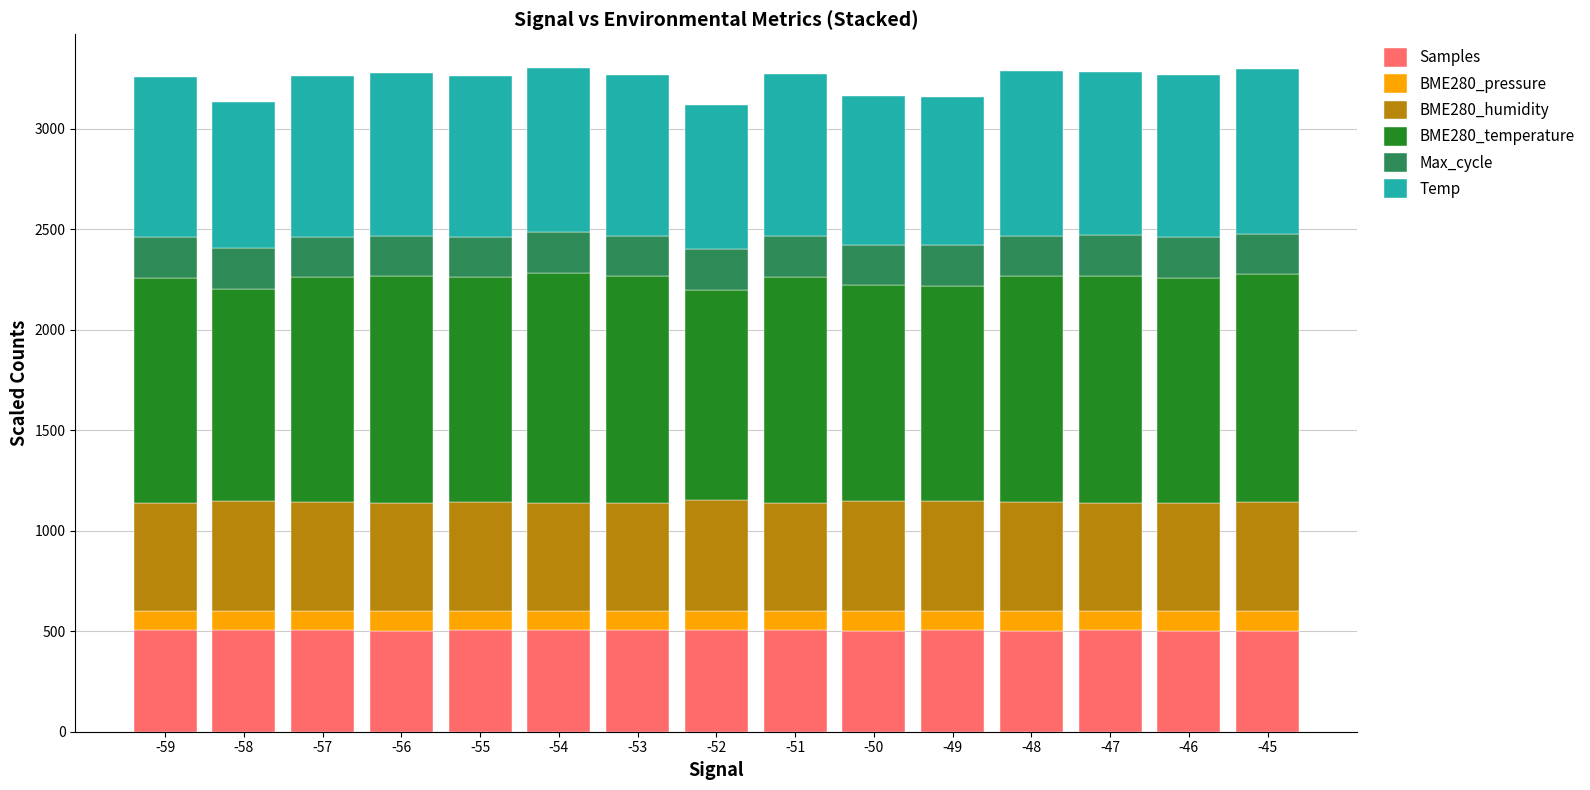

What is the total value across all series at -48?

3286.7